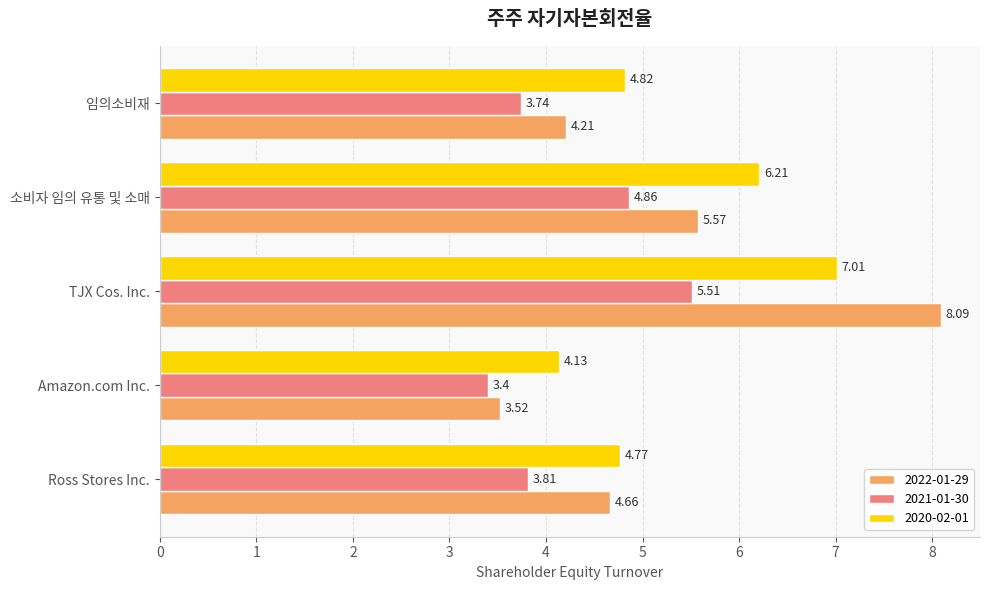

At which category does the chart reach its minimum across all series?

Amazon.com Inc.